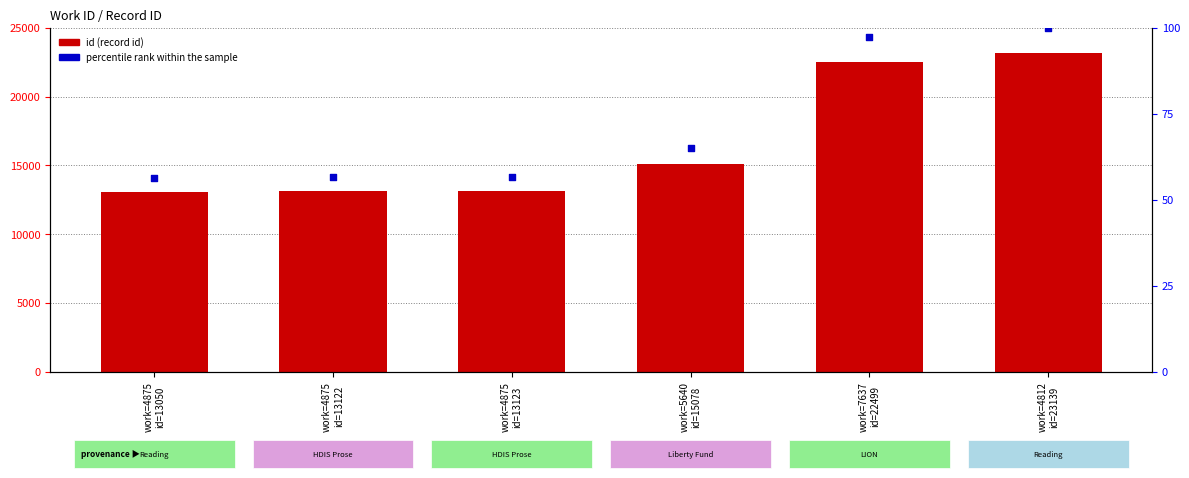

What is the total value across all series at work=4875
id=13050?

13106.4